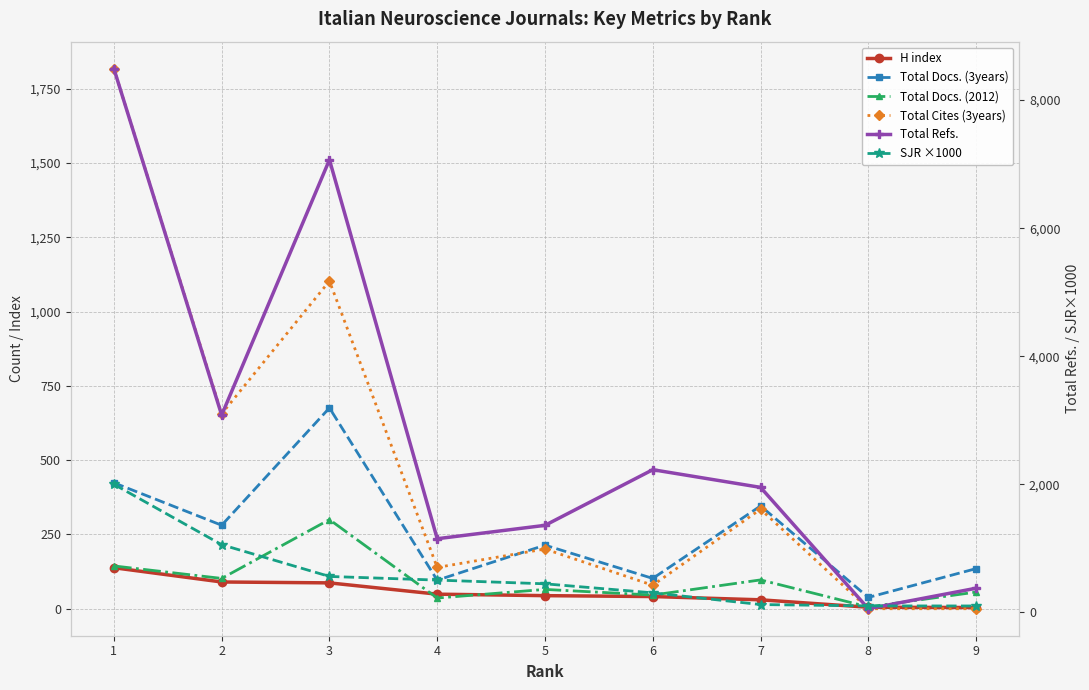

What is the value of the Total Docs. (3years) point at the 1st from the left?

424